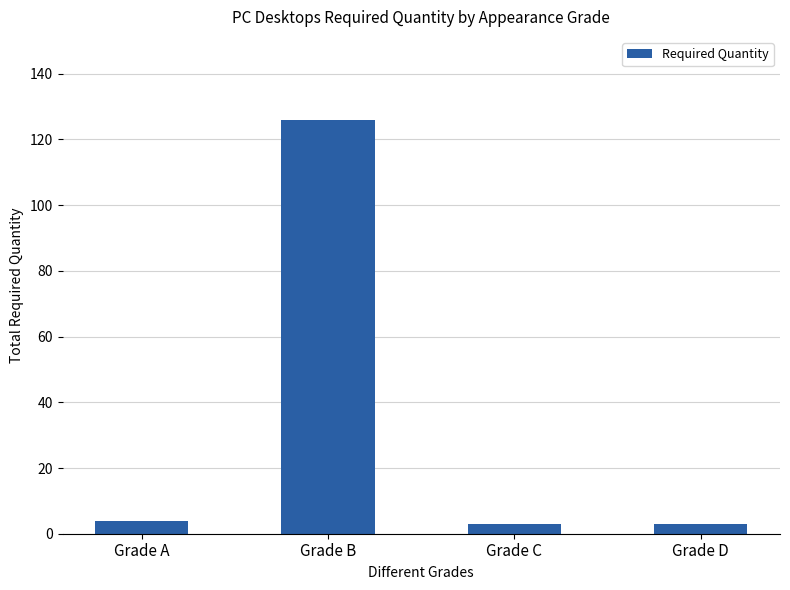

Read the value at Grade B.

126